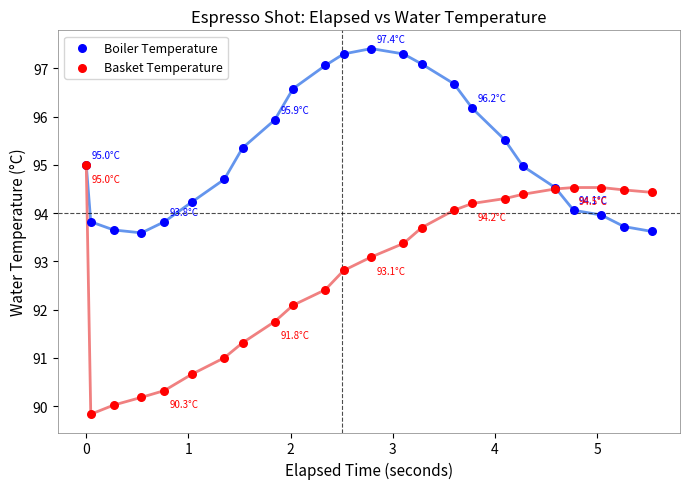

In the Basket Temperature series, what Y value is closest to 92?

92.1